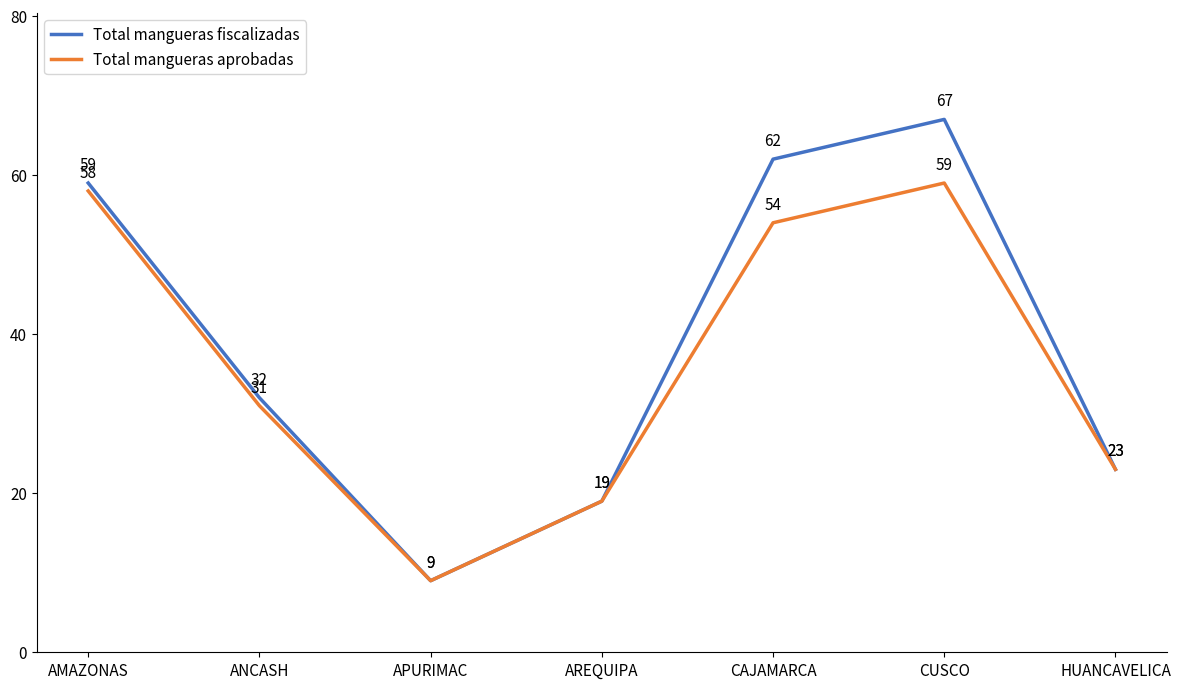

In Total mangueras aprobadas, how many points are lower than both neighbors (excluding endpoints)?

1